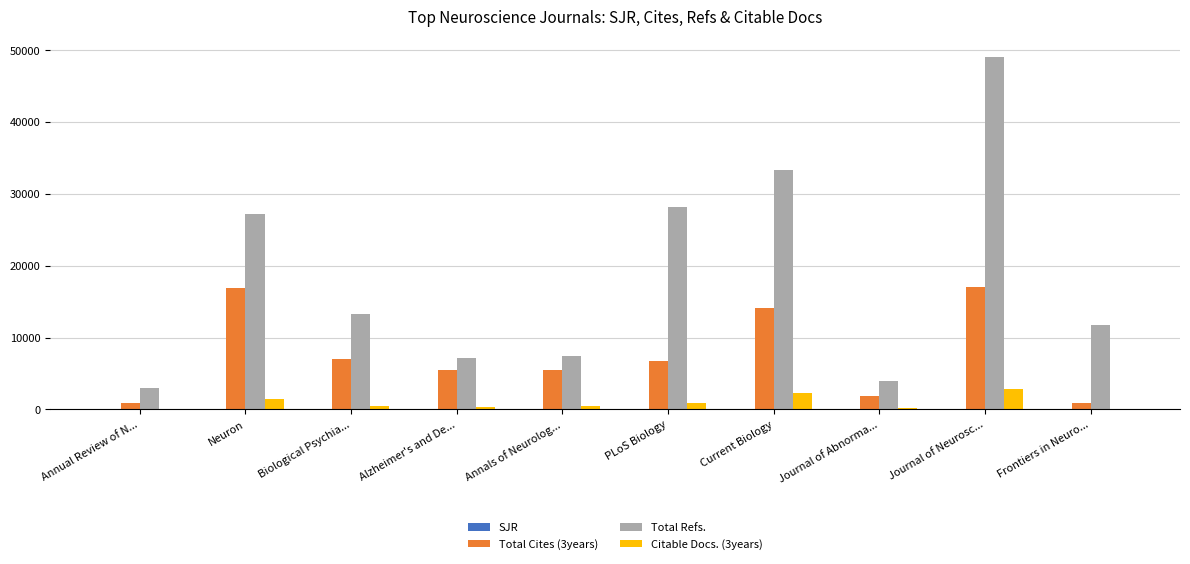

Which series has the largest range (max minus min)?

Total Refs.